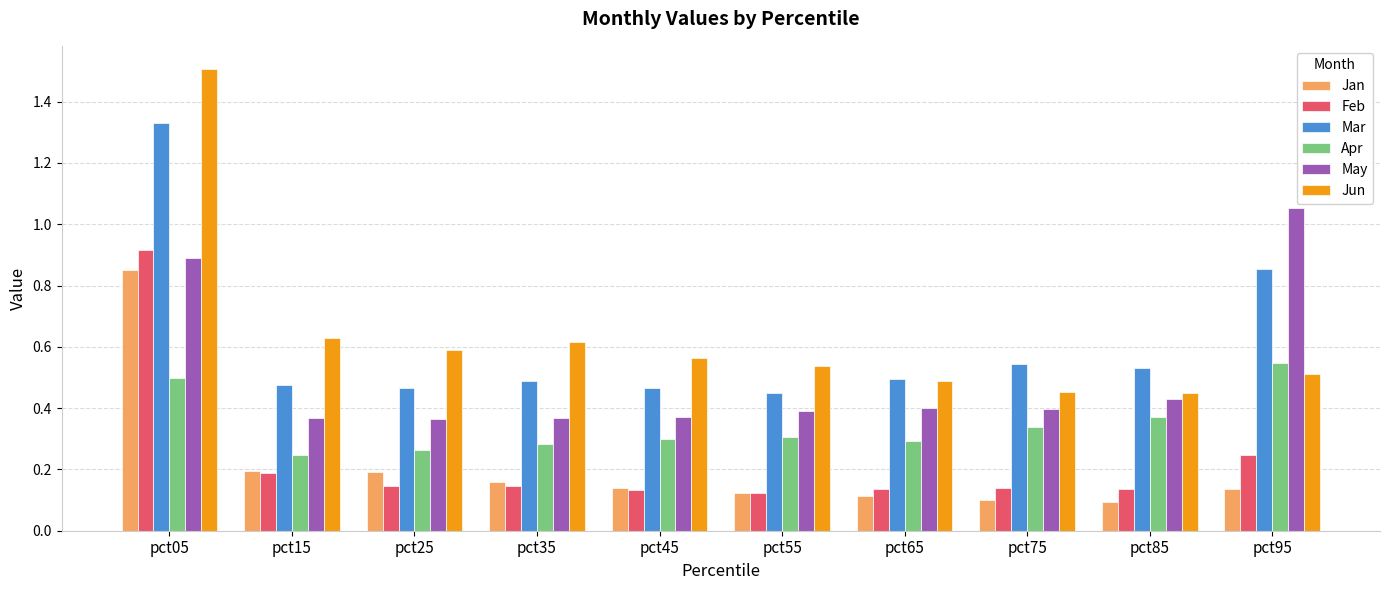

Which series has the largest total across all categories?

Jun